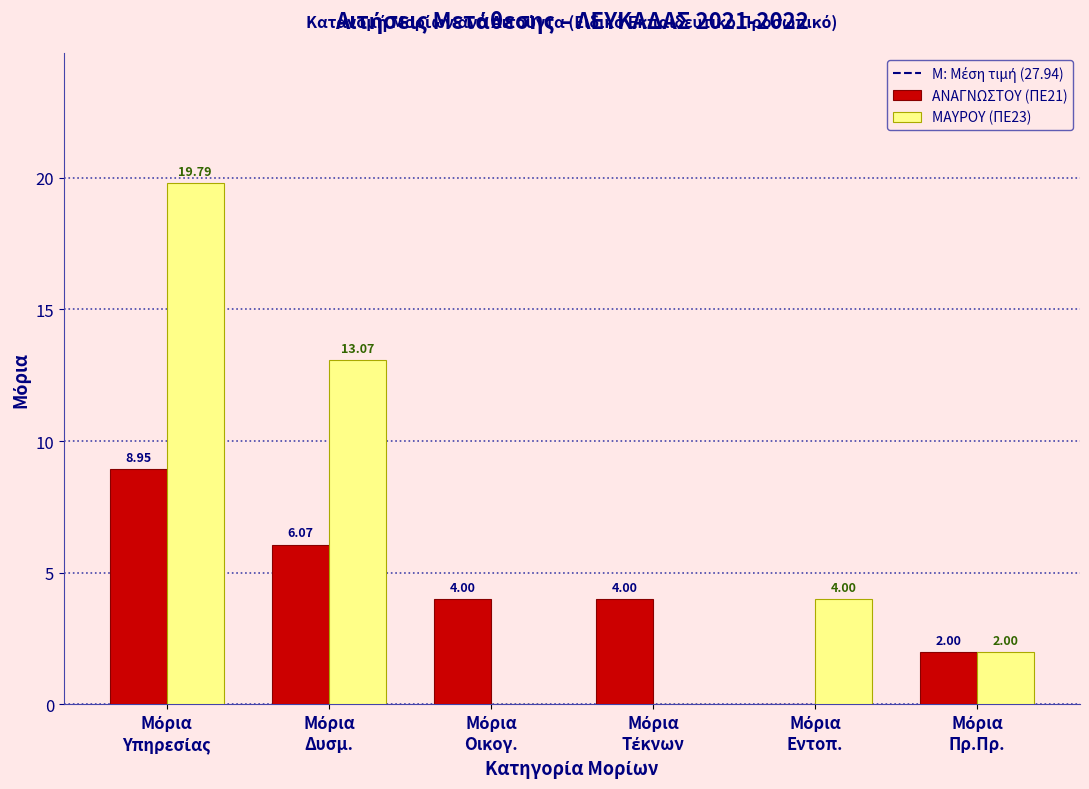

Which series has the largest total across all categories?

ΜΑΥΡΟΥ (ΠΕ23)